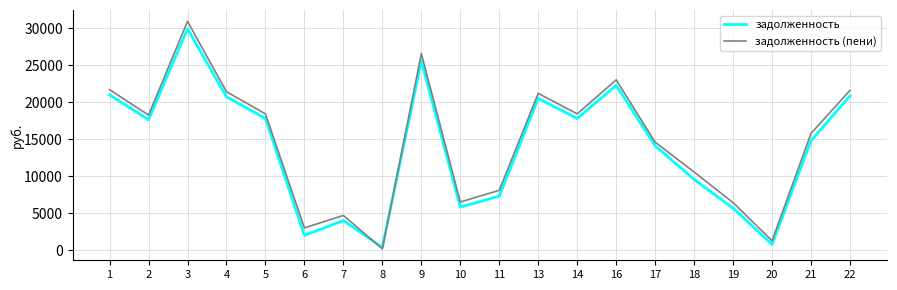

What are all the series names shown in the legend?

задолженность, задолженность (пени)